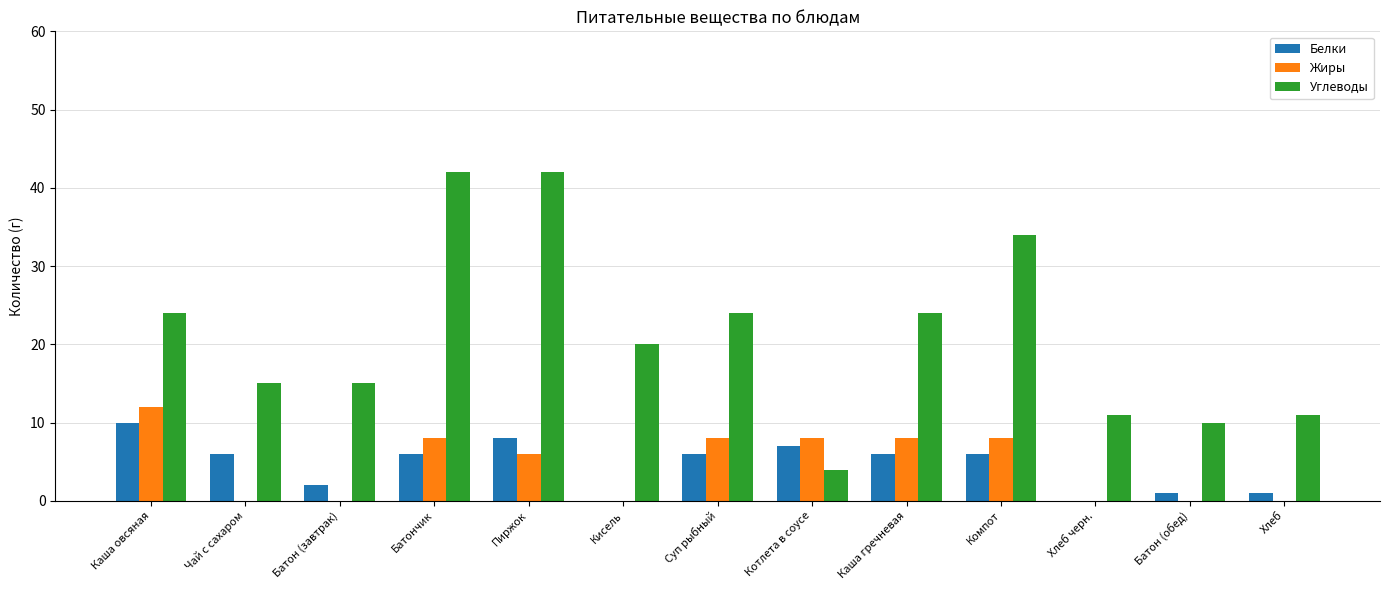

How many groups of bars are there?

13